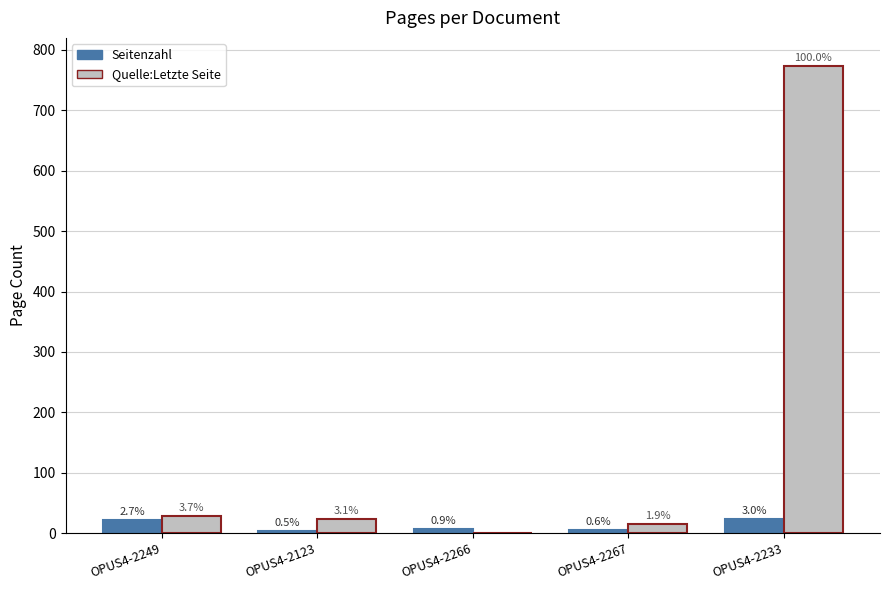

What are all the series names shown in the legend?

Seitenzahl, Quelle:Letzte Seite